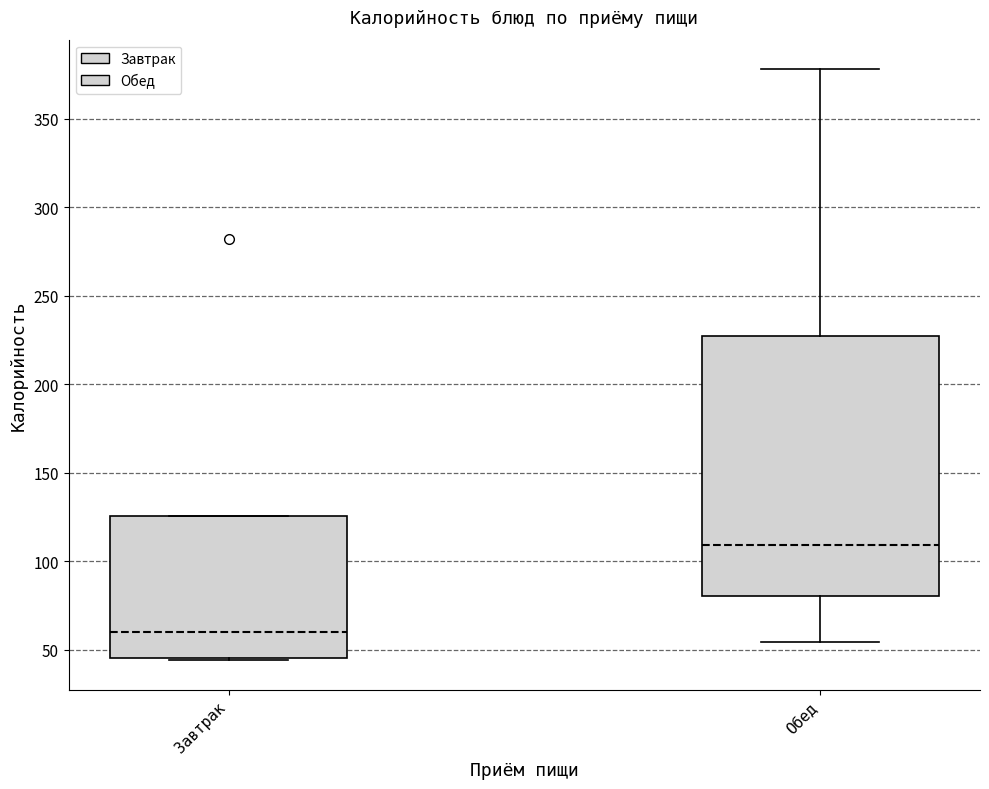

Where does the median line of the box for Завтрак sit on the y-axis? The values are not printed on the chart, so give them approximately, as read against the axis.

60